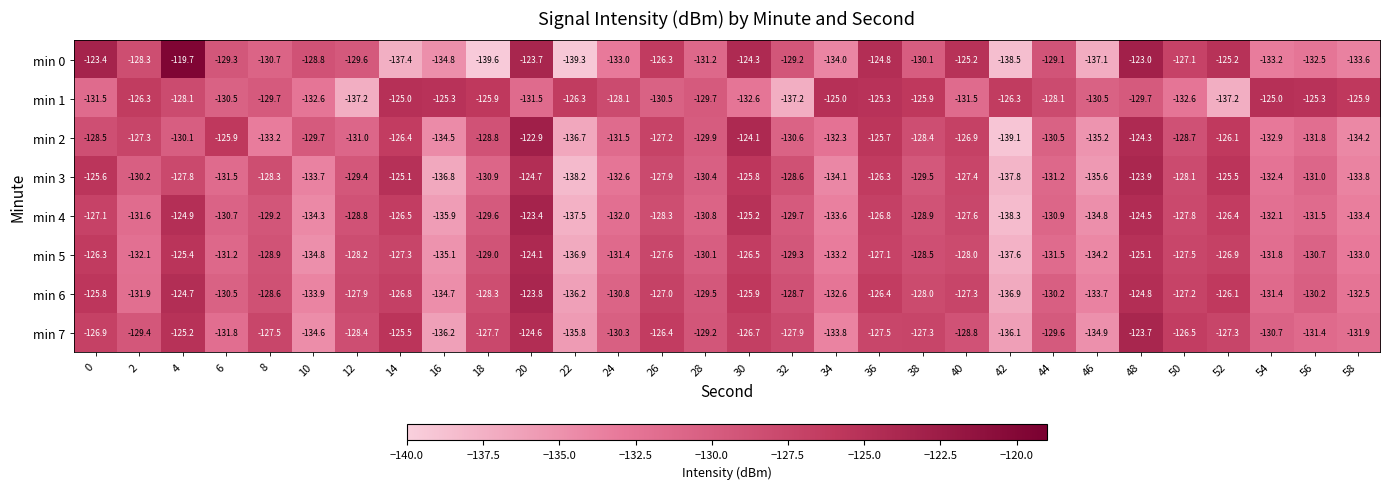

Which series has the widest spread of values?

min 0